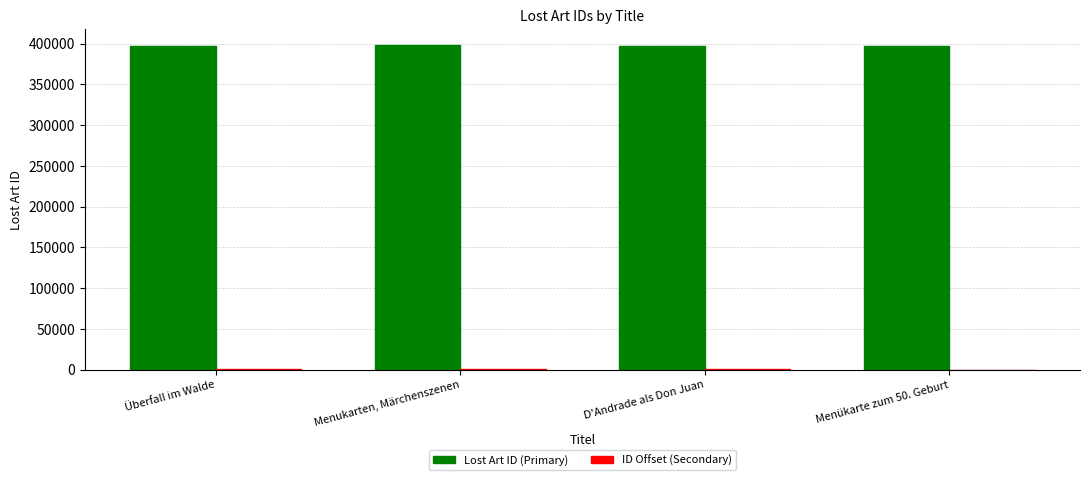

How many groups of bars are there?

4